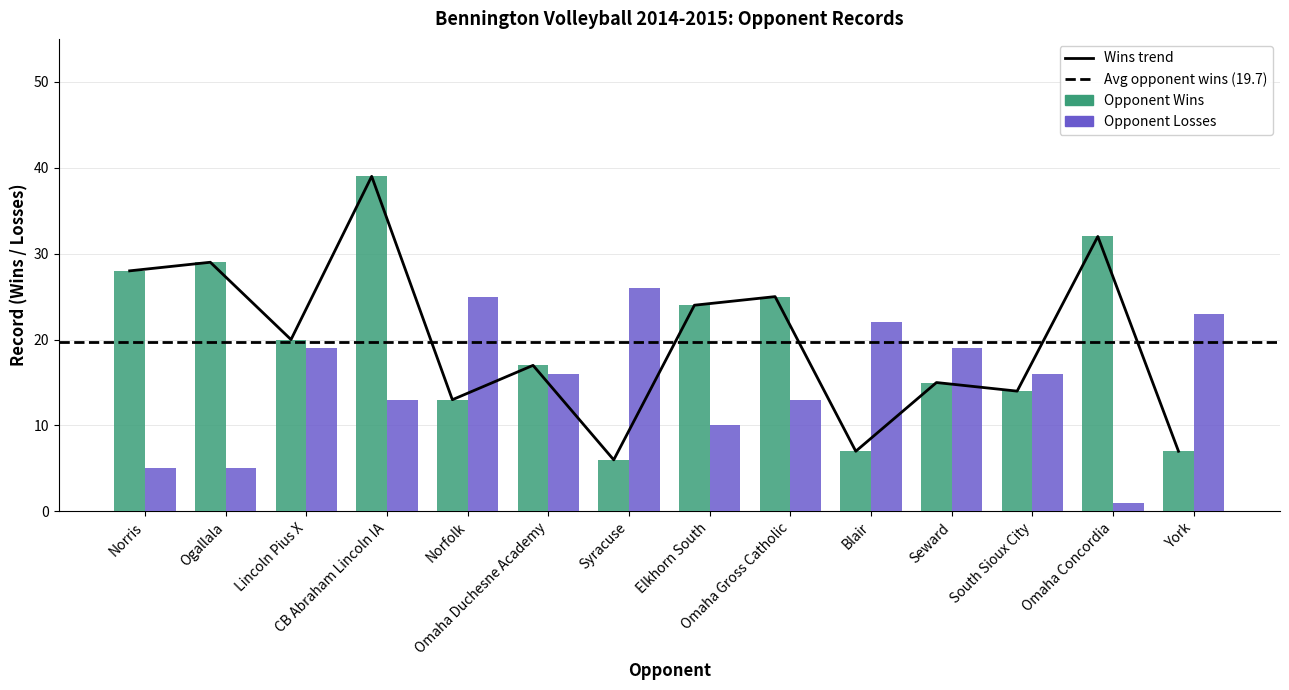

Is the value of Opponent Wins at Omaha Concordia greater than the value of Opponent Losses at Ogallala?

Yes